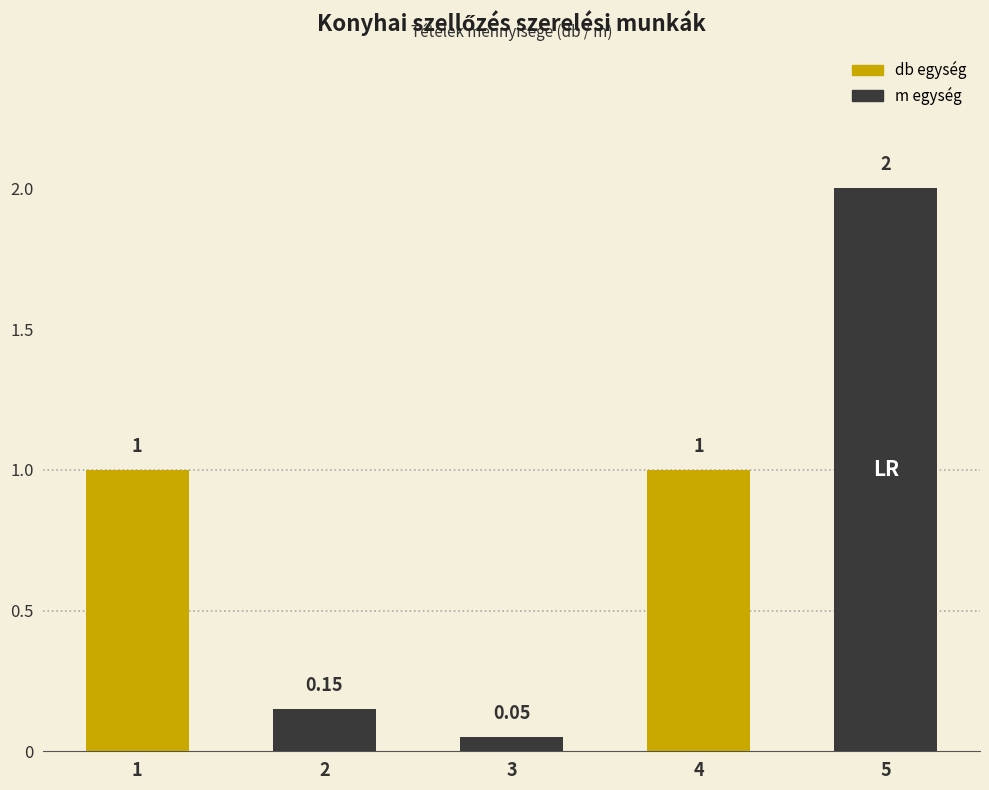

The chart shows a value of 1.0 at 4. True or false?

True